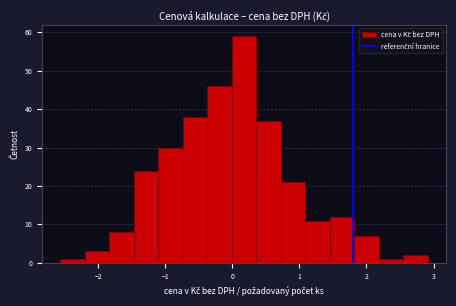

Around what value on the x-axis is the tallest bar? Give the approximate position of its centre, as read against the axis.

0.2